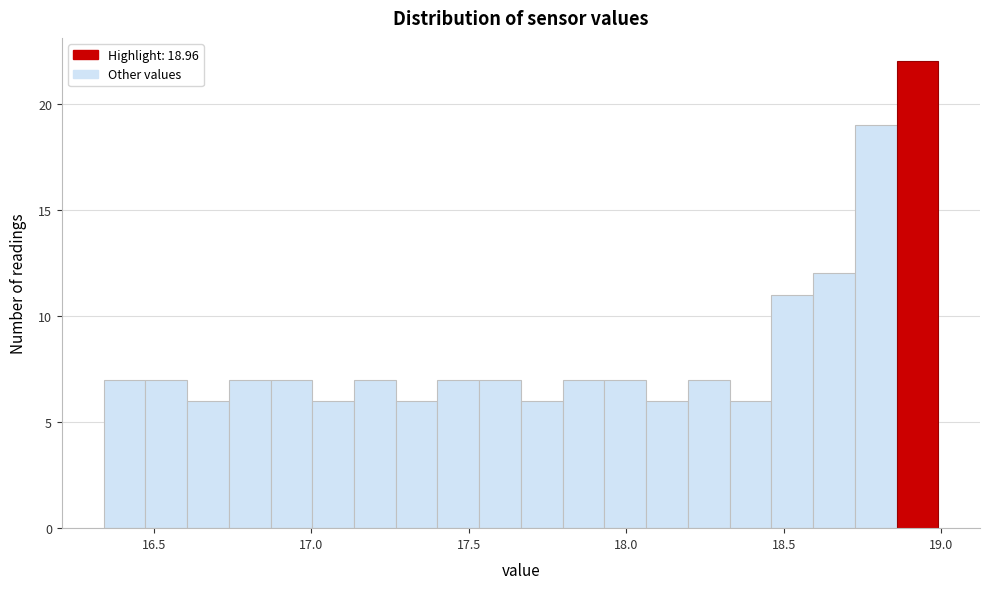

Read against the x-axis, roughly where is the centre of the tallest bar?

18.90